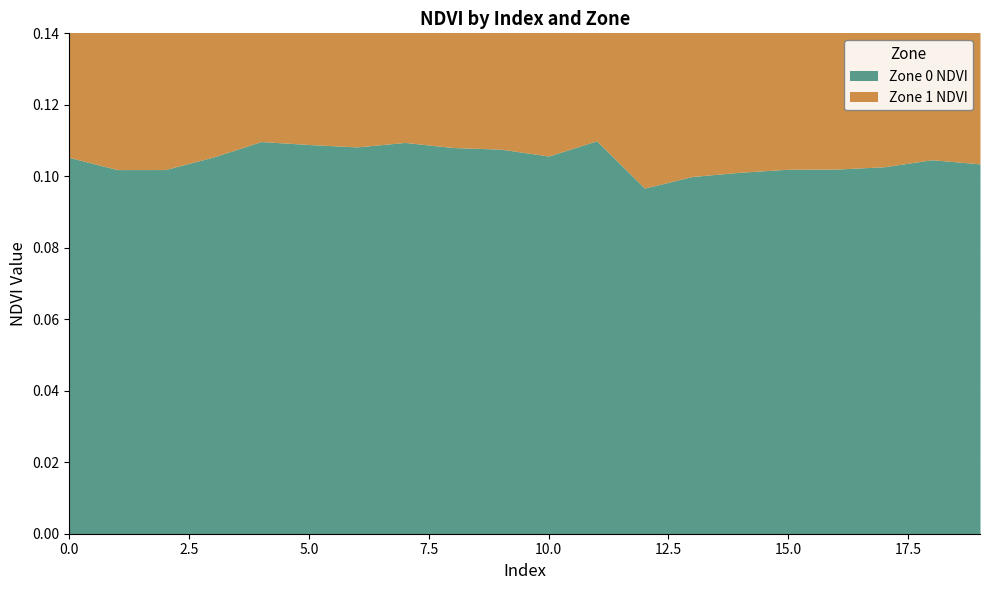

Is it true that Zone 0 NDVI equals 0.1 at 4?

True